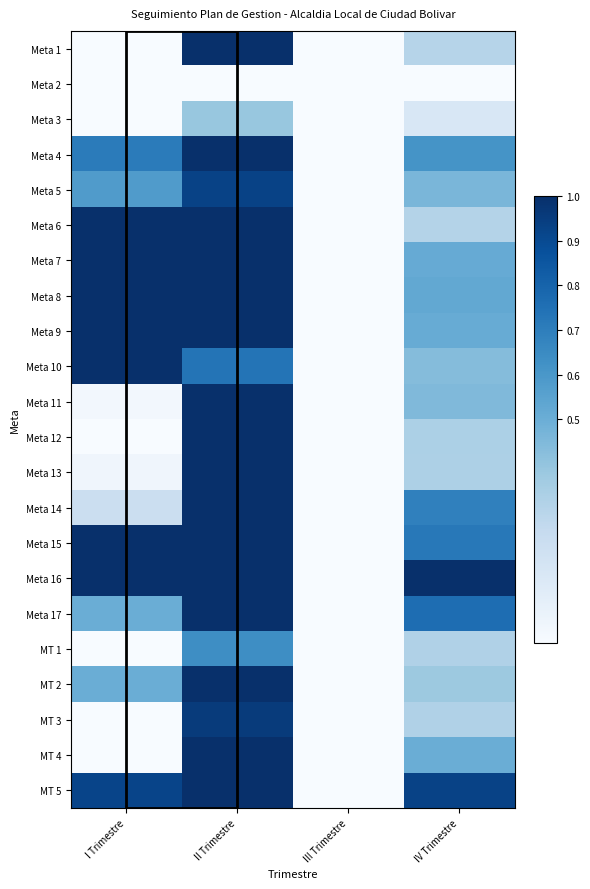

Rank the series at III Trimestre from lowest to highest value.

Meta 1, Meta 2, Meta 3, Meta 4, Meta 5, Meta 6, Meta 7, Meta 8, Meta 9, Meta 10, Meta 11, Meta 12, Meta 13, Meta 14, Meta 15, Meta 16, Meta 17, MT 1, MT 2, MT 3, MT 4, MT 5